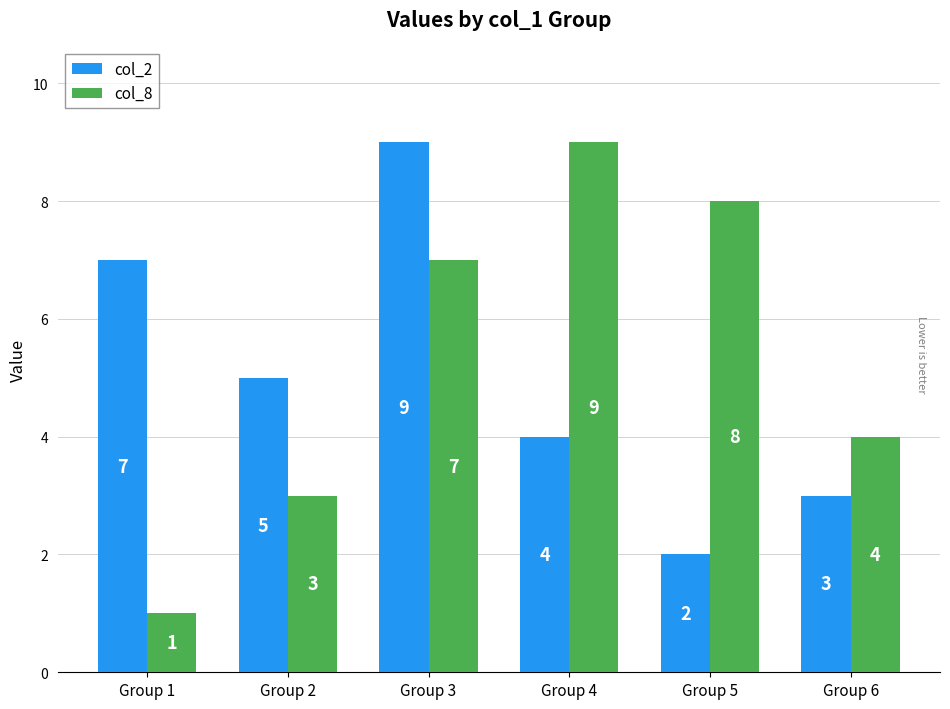

Reading right to left, transcribe all the data shown in this chart.

col_2: 3	2	4	9	5	7
col_8: 4	8	9	7	3	1